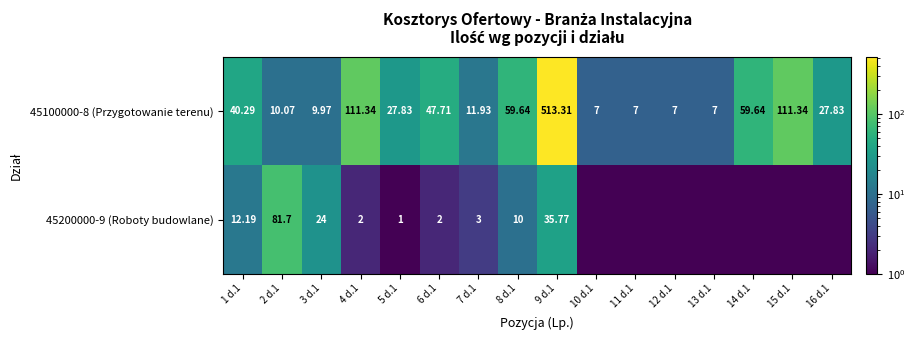

How many values in the 45100000-8 (Przygotowanie terenu) series exceed 27?

9